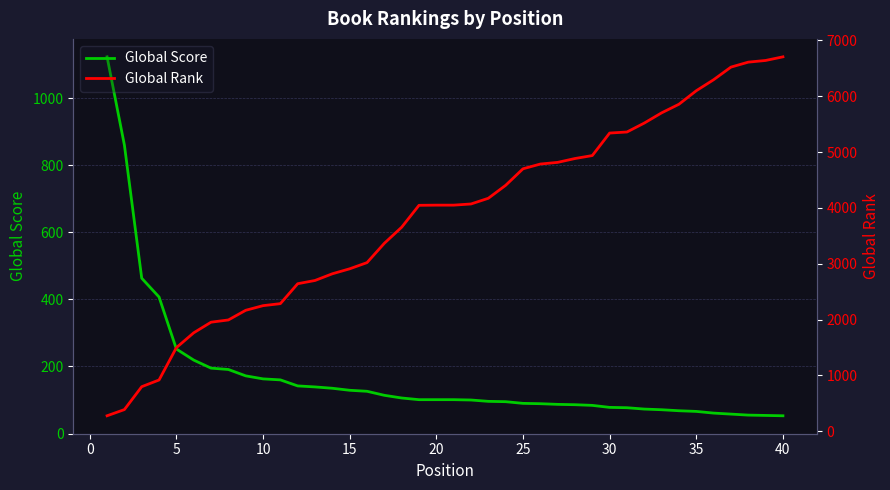

What is the maximum value for Global Score?

1123